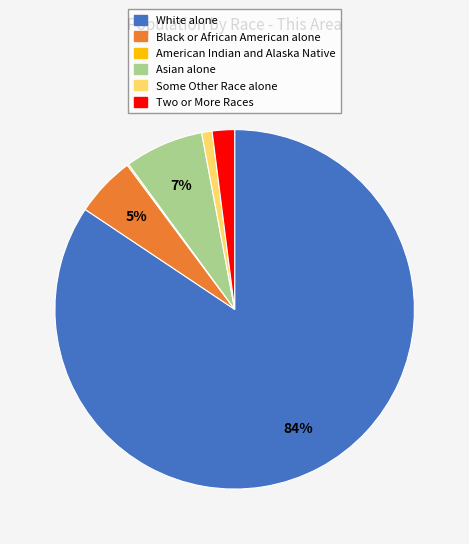

Is the sum of White alone and Asian alone greater than half?

Yes